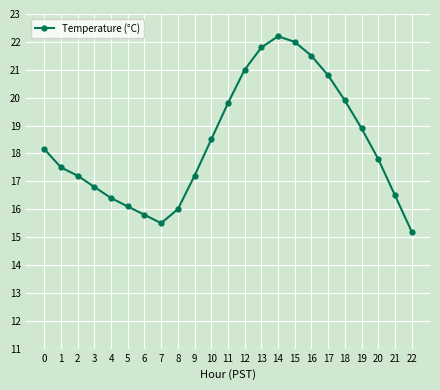

What is the greatest value displayed?

22.2